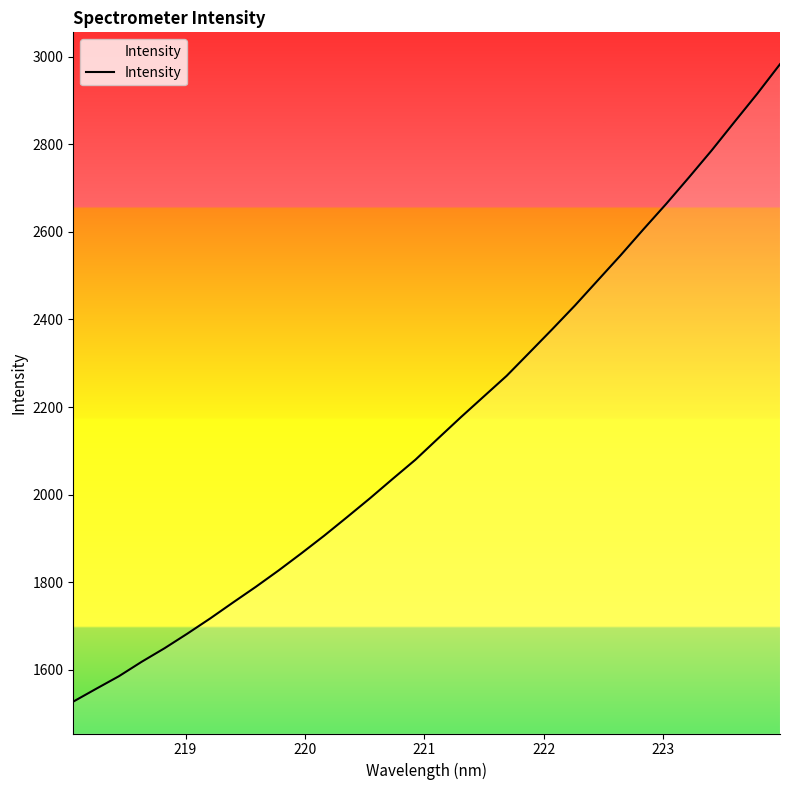

Is this an area chart (filled region under the line)?

No